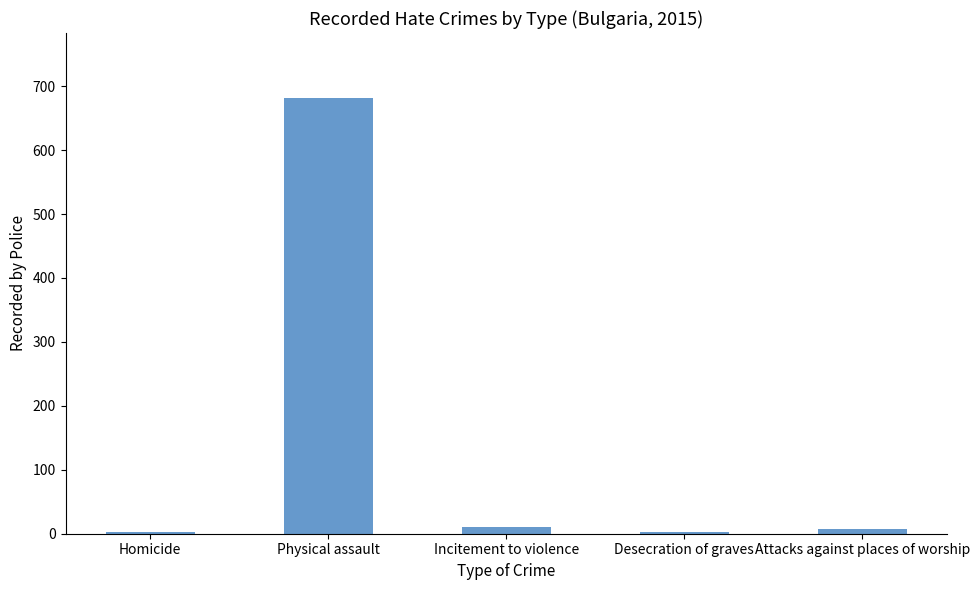

Does the chart contain stacked bars?

No